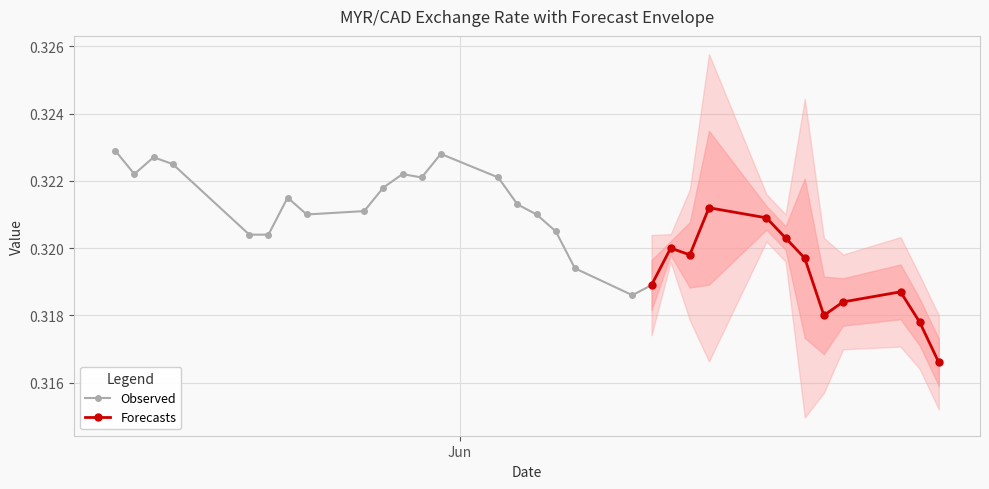

Which label corresponds to the largest value in the chart?

2019-05-14